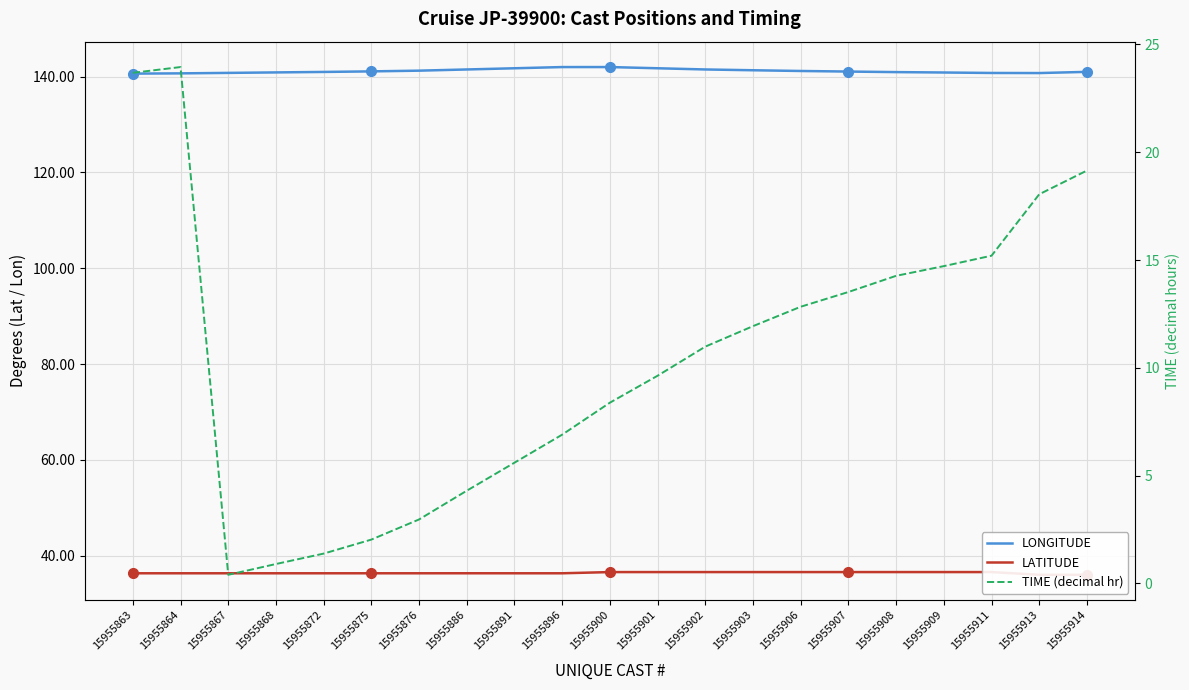

Which has a higher value, 15955876 or 15955902?

15955902